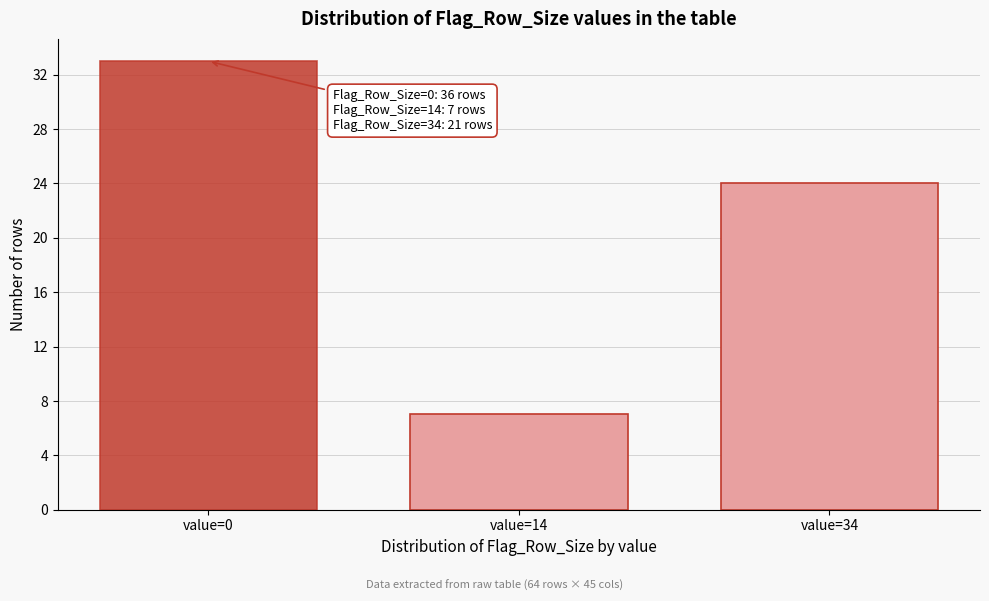

Reading left to right, what are all the values shown in this chart?

value=0=33	value=14=7	value=34=24